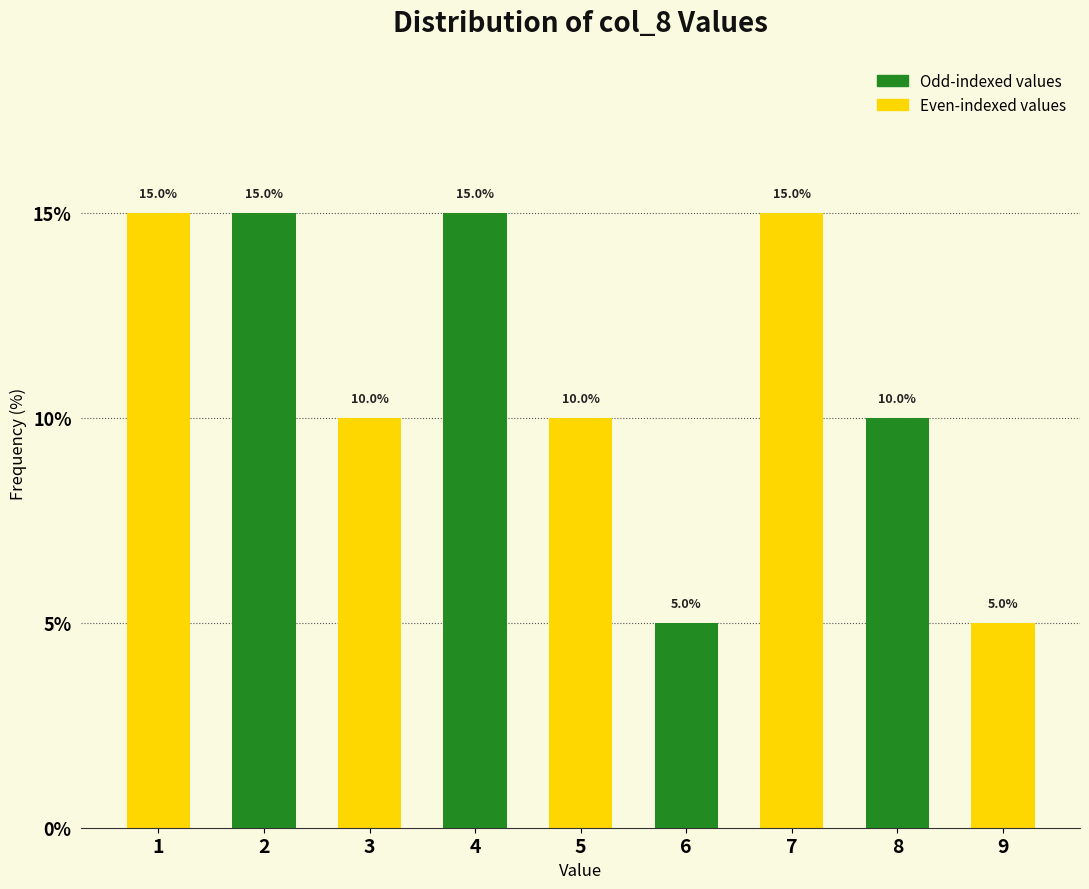

Reading left to right, list all the values displayed in this chart.

15	15	10	15	10	5	15	10	5